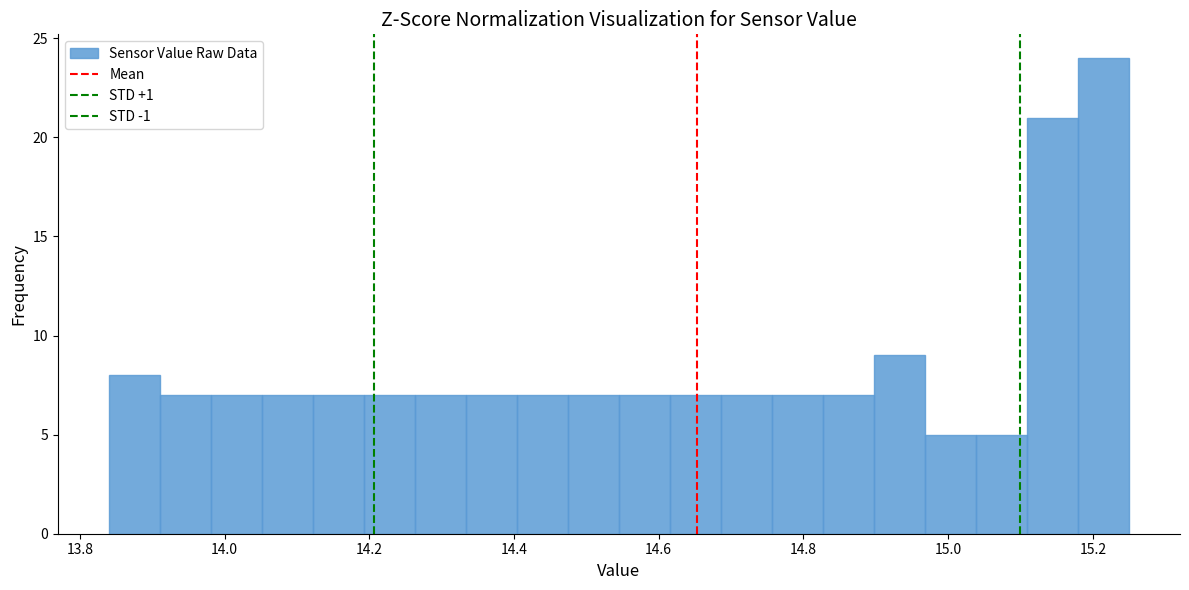

Around what value on the x-axis is the tallest bar? Give the approximate position of its centre, as read against the axis.

15.22